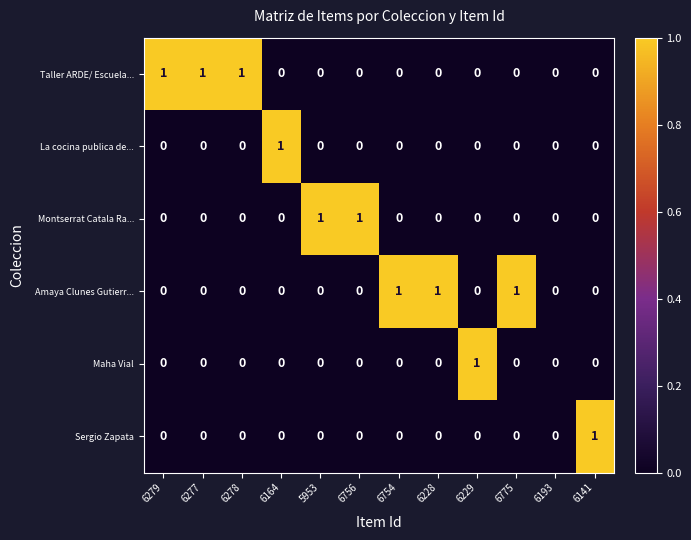

What is the sum of all Amaya Clunes Gutierr... values?

3